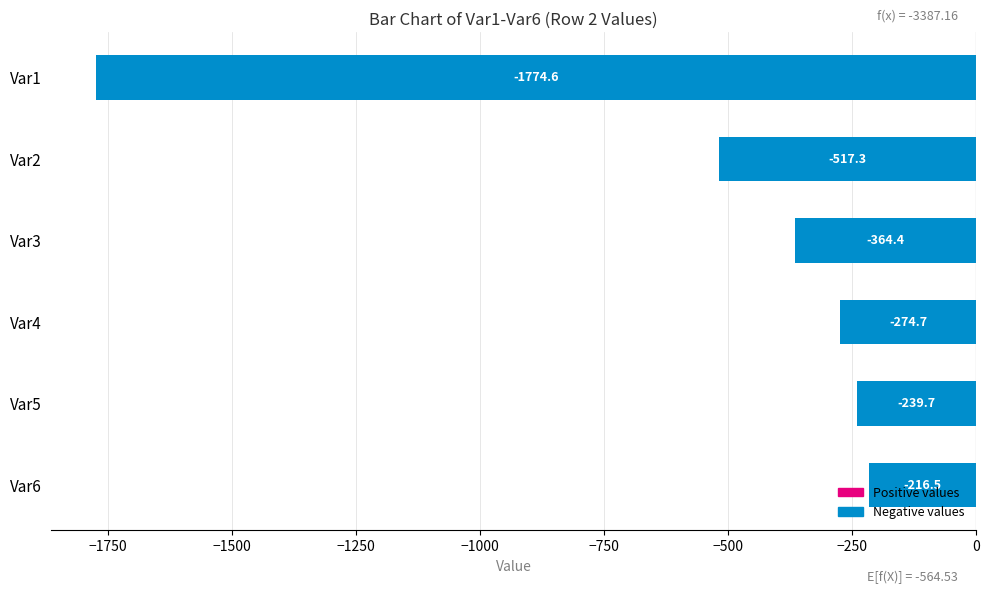

List the labels in order of value, largest first.

Var6, Var5, Var4, Var3, Var2, Var1